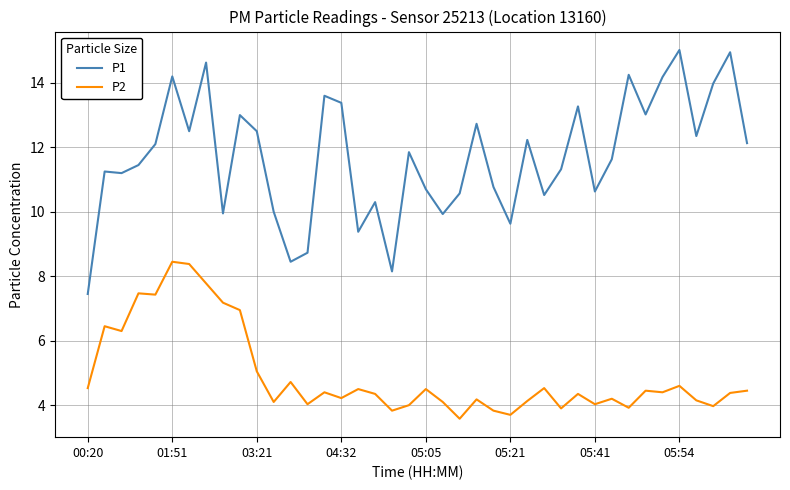

True or false: P2 and P1 intersect in this chart.

False